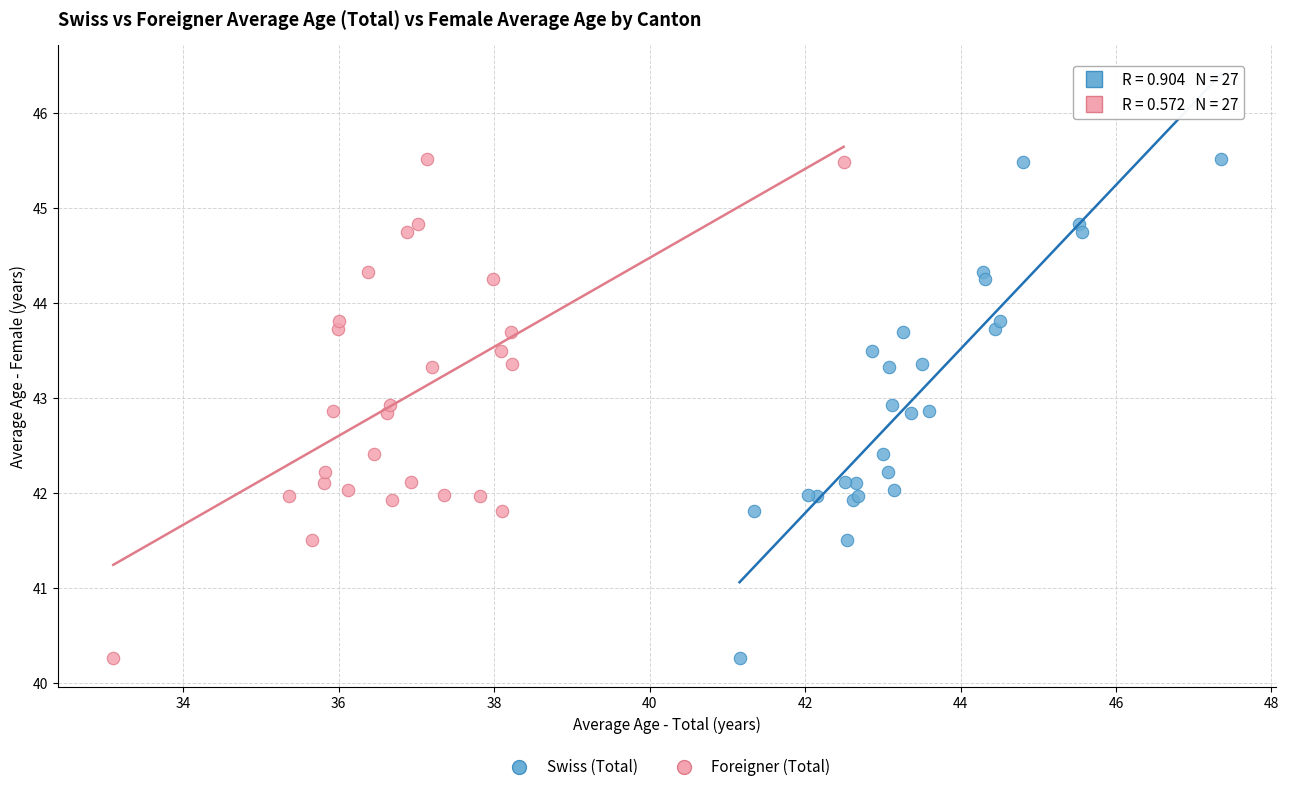

What are all the series names shown in the legend?

Swiss (Total), Foreigner (Total)